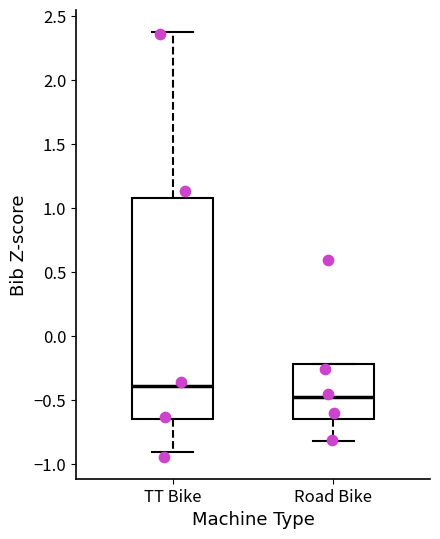

Reading left to right, read every box against the y-axis: the position of its median line, the range the box covers, and the ends of its whiskers. The values are not printed on the chart, so give them approximately, as read against the axis.

TT Bike: median -0.40, box -0.65 to 1.10, whiskers -0.90 to 2.40
Road Bike: median -0.50, box -0.65 to -0.20, whiskers -0.80 to -0.20